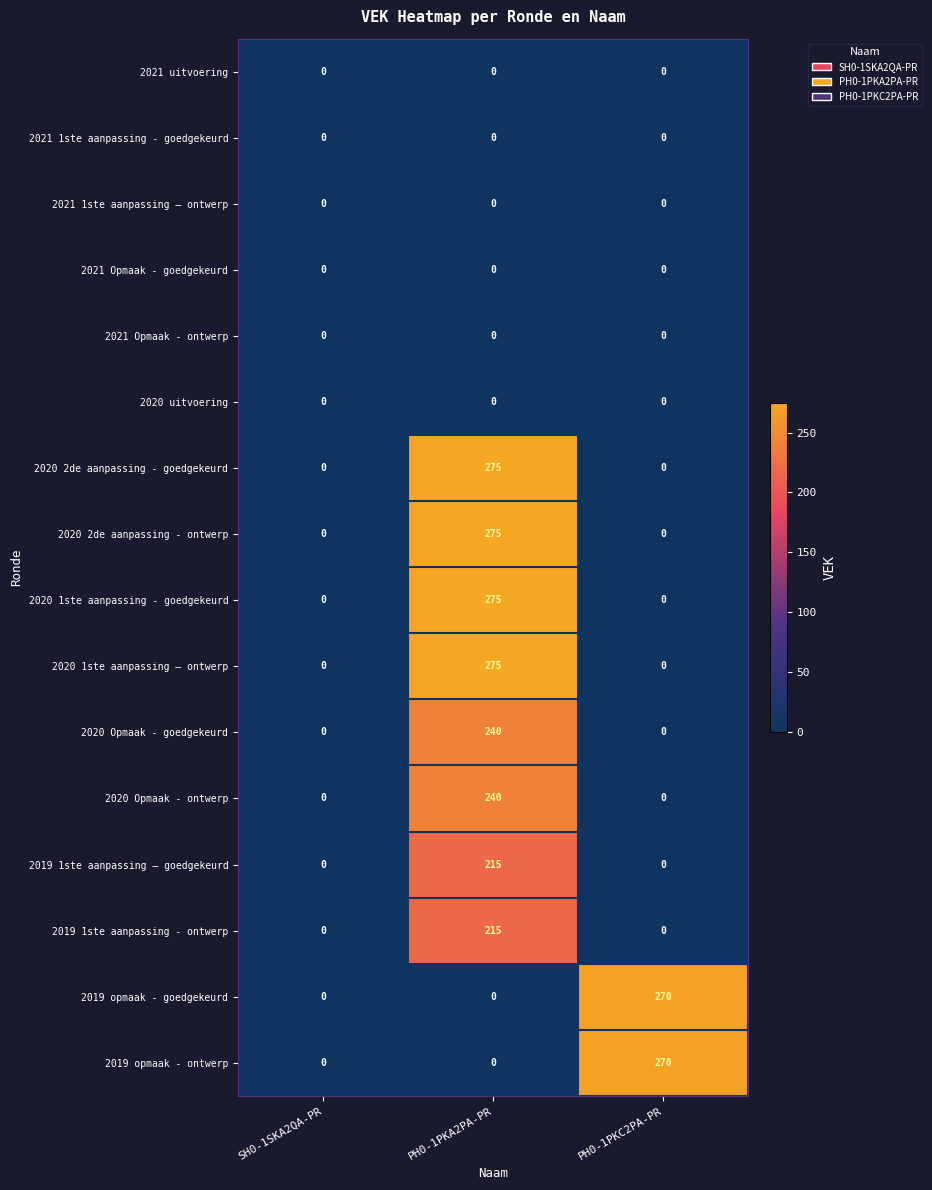

At which category is the sum across all series the highest?

PH0-1PKA2PA-PR